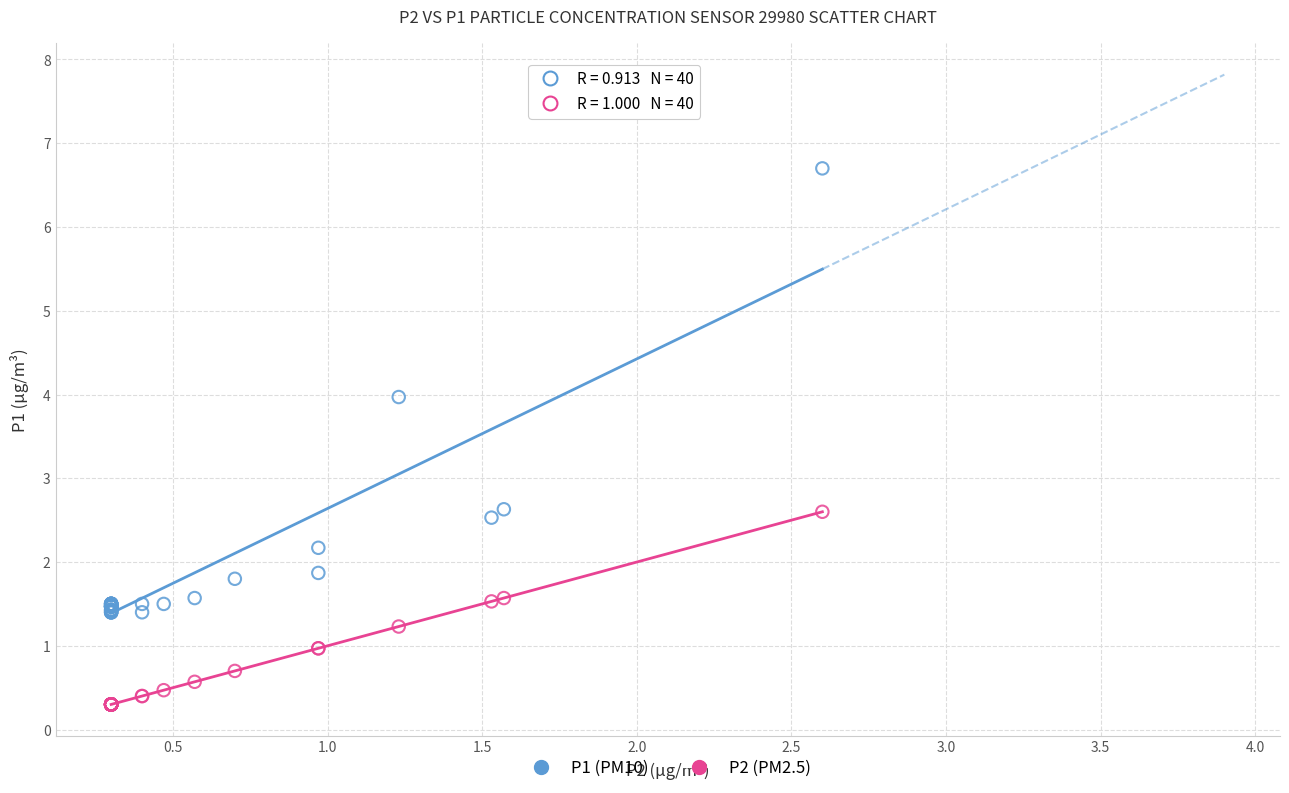

Which series contains the lowest Y value?

P2 (PM2.5)